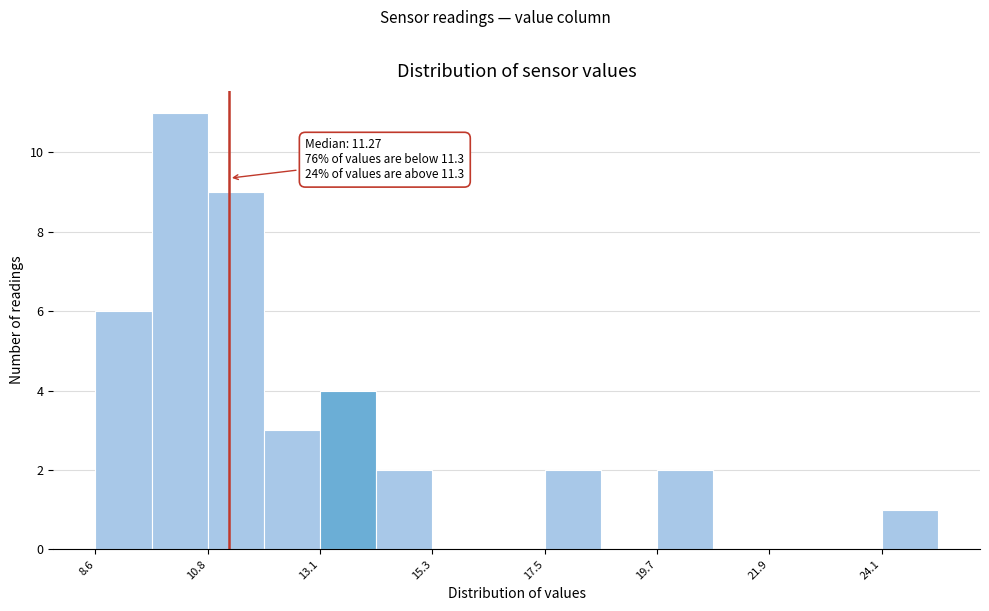

Around what value on the x-axis is the tallest bar? Give the approximate position of its centre, as read against the axis.

10.5